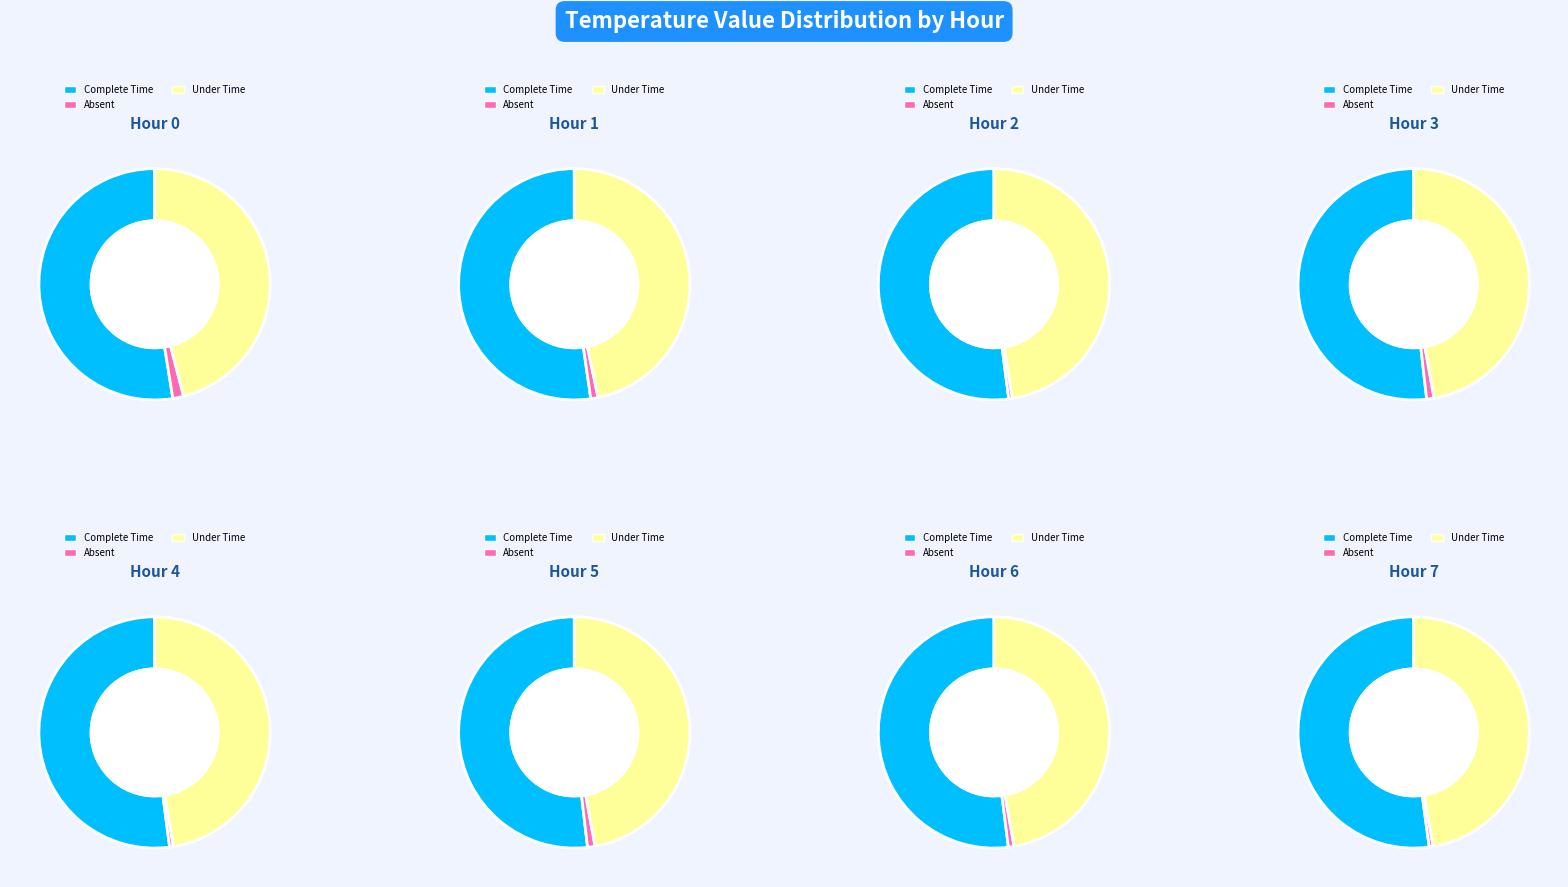

Rank the series by their maximum value, from lowest to highest.

Absent, Under Time, Complete Time